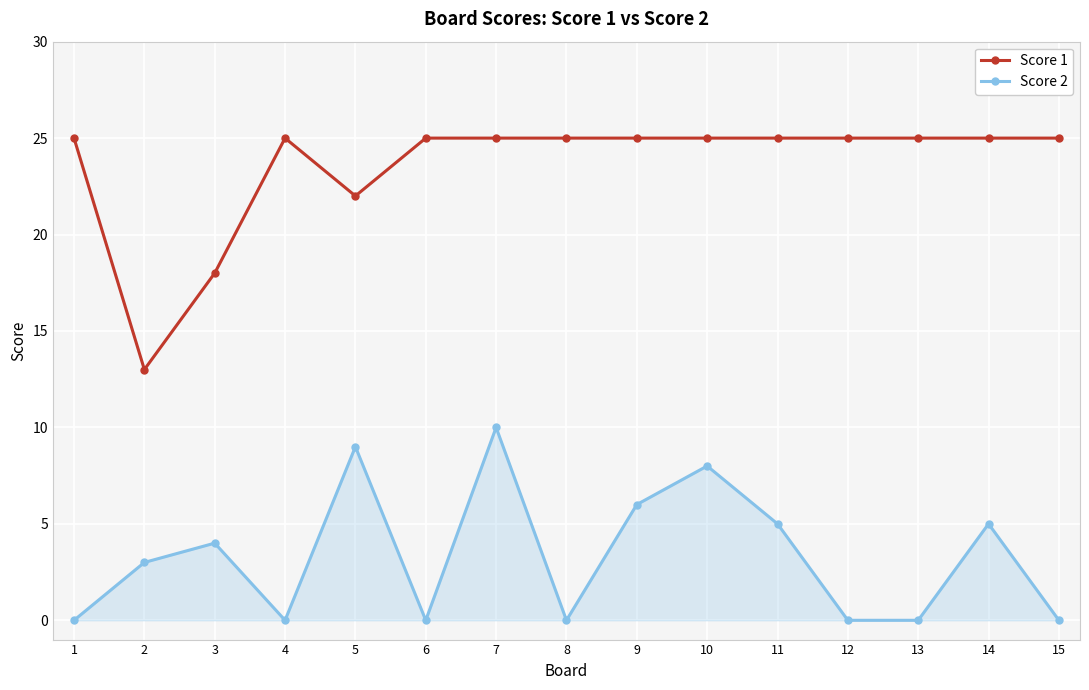

True or false: Score 2 has more than 0 points higher than both neighbors.

True